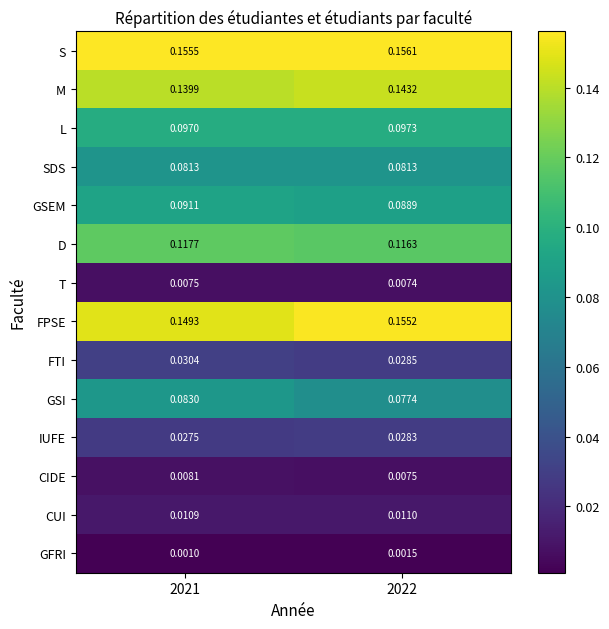

Is the value of L at 2022 greater than the value of GFRI at 2022?

Yes